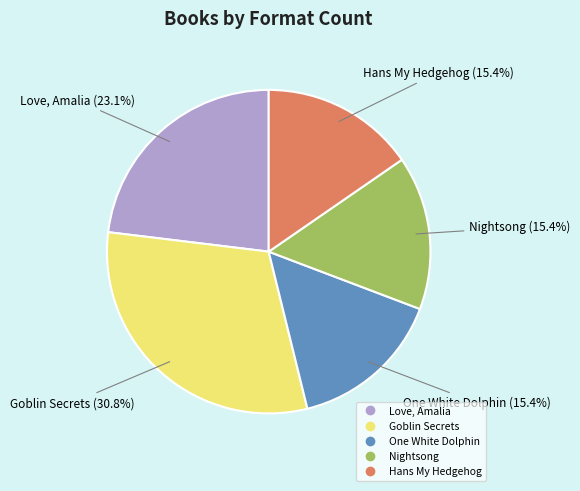

Does any single category account for the majority?

No